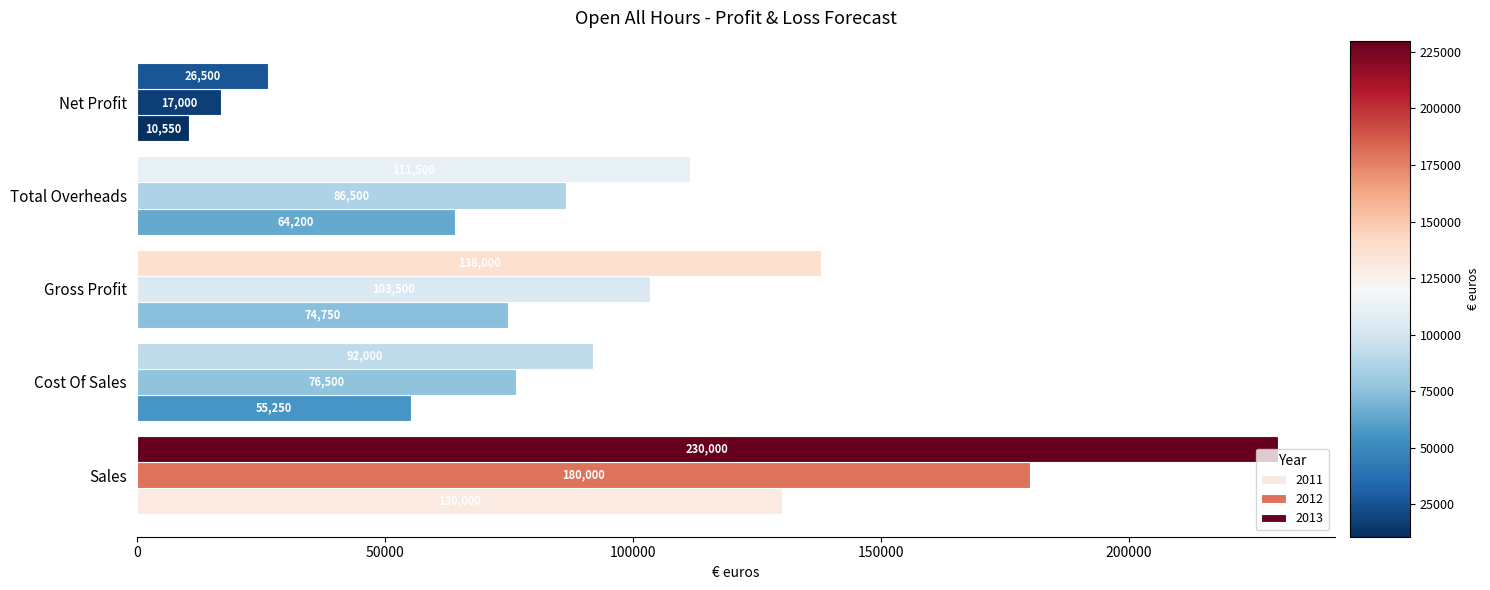

List the labels in order of 2013 value, smallest first.

Net Profit, Cost Of Sales, Total Overheads, Gross Profit, Sales